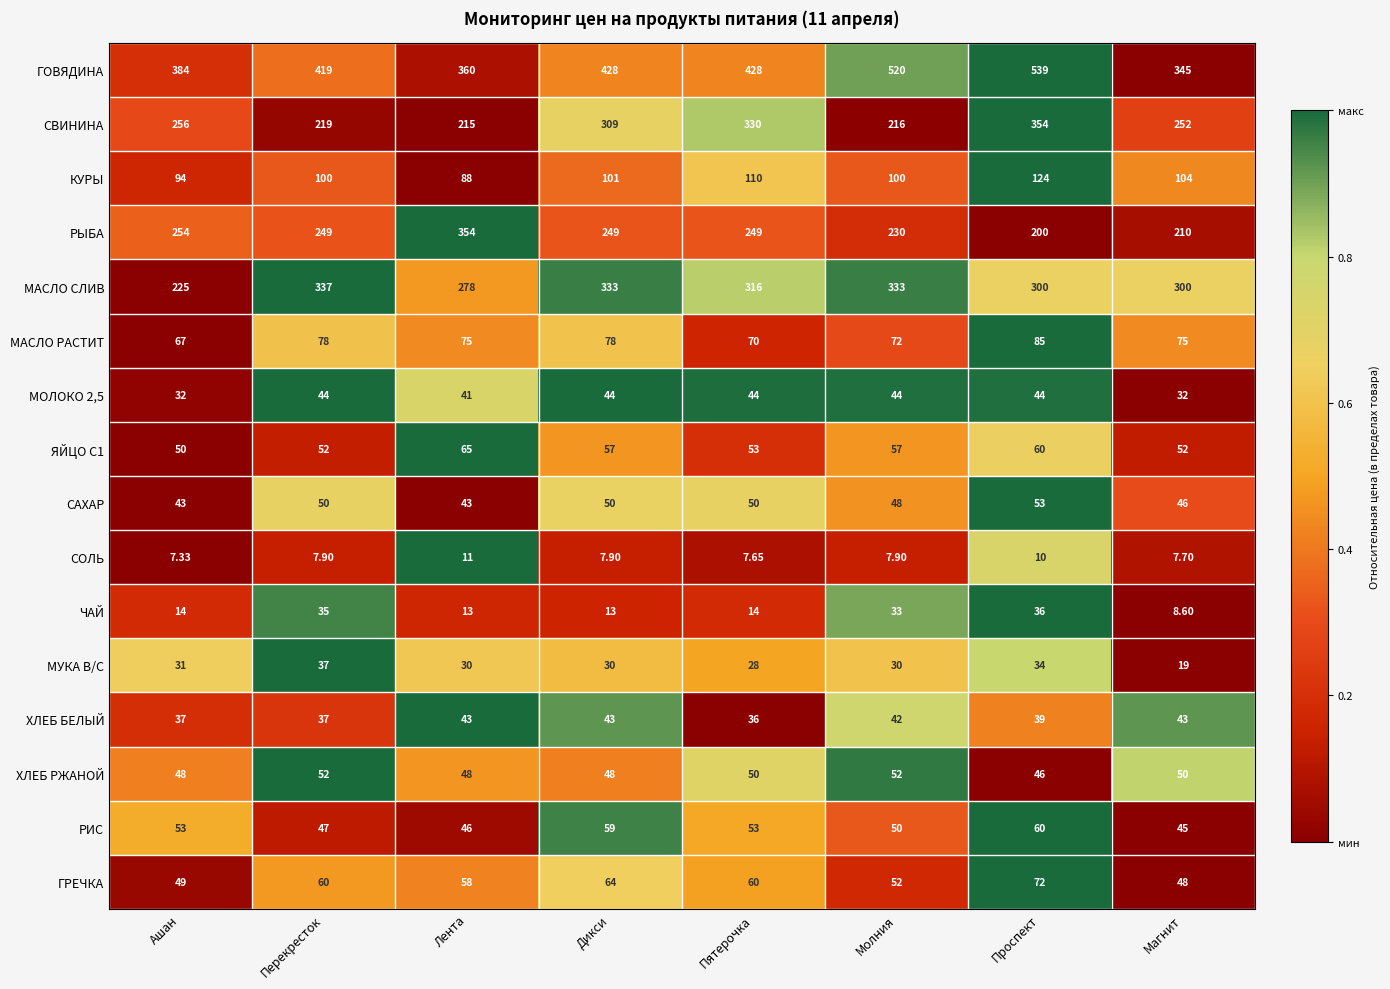

Is the value of ЯЙЦО С1 at Ашан greater than the value of ЧАЙ at Лента?

Yes